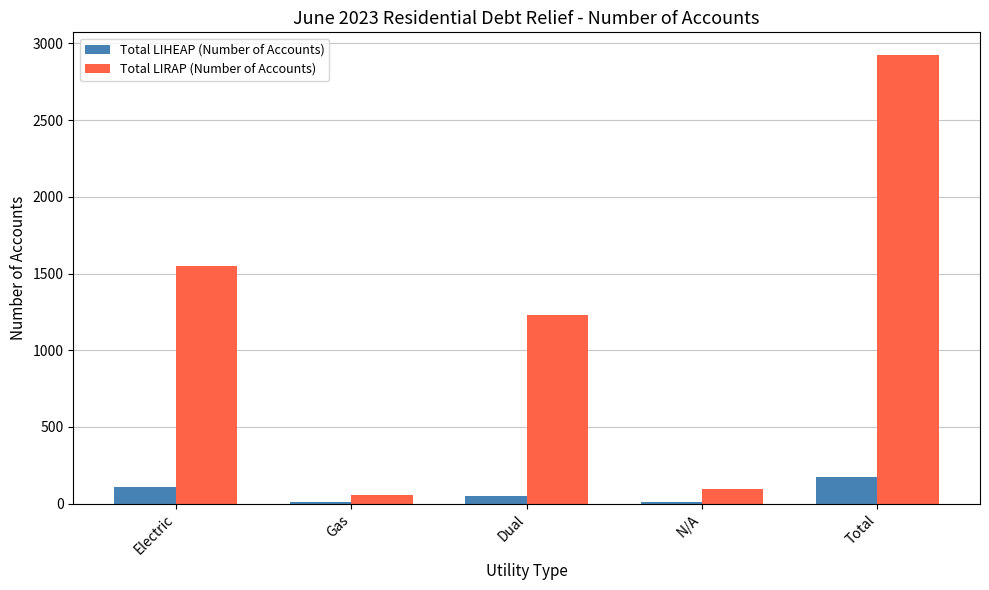

How many series are shown in this chart?

2